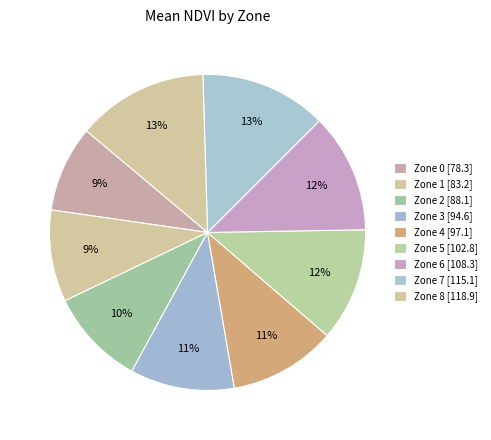

How many segments does this pie chart have?

9